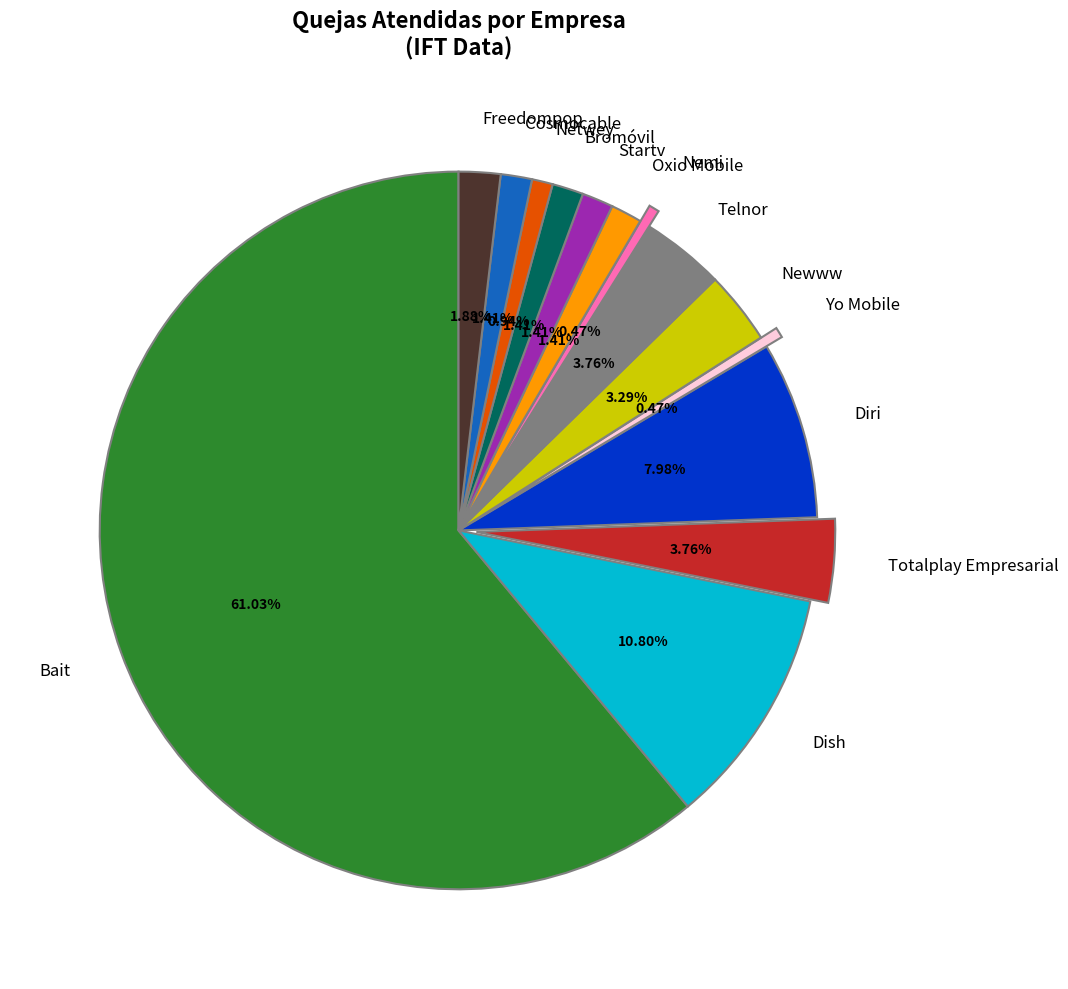

True or false: Oxio Mobile accounts for 1% of the total.

True